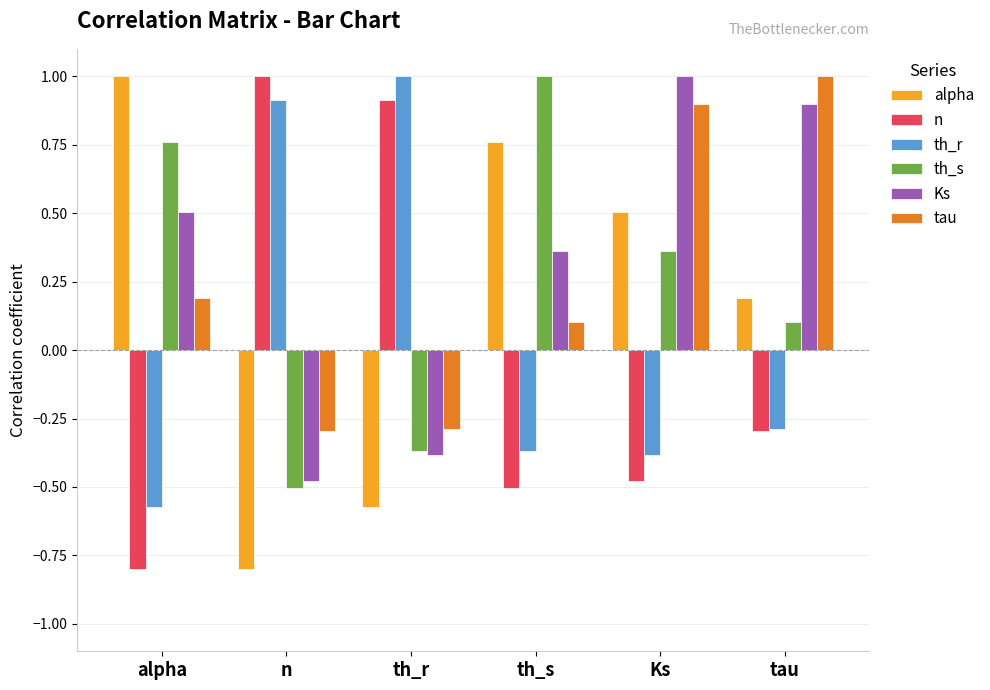

The tau series shows 1.5 at tau. True or false?

False